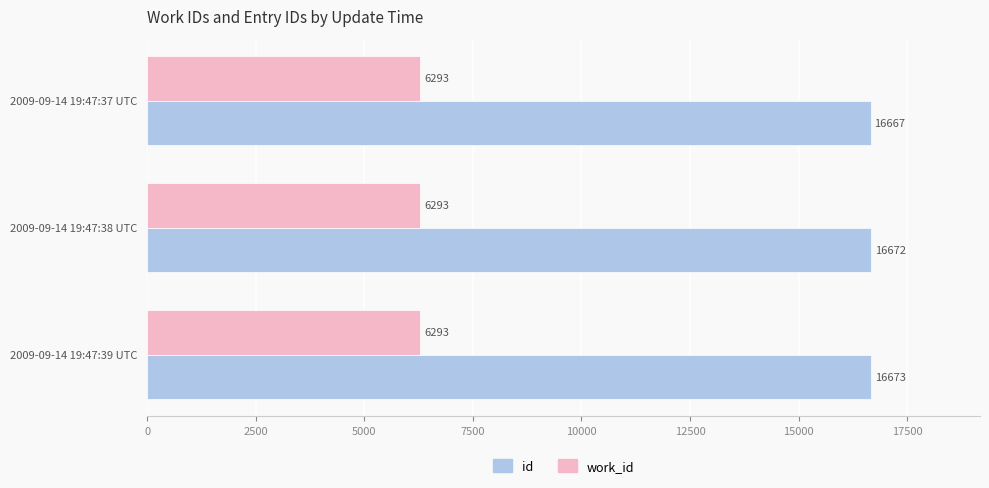

Is it true that id equals 16673 at 2009-09-14 19:47:39 UTC?

True